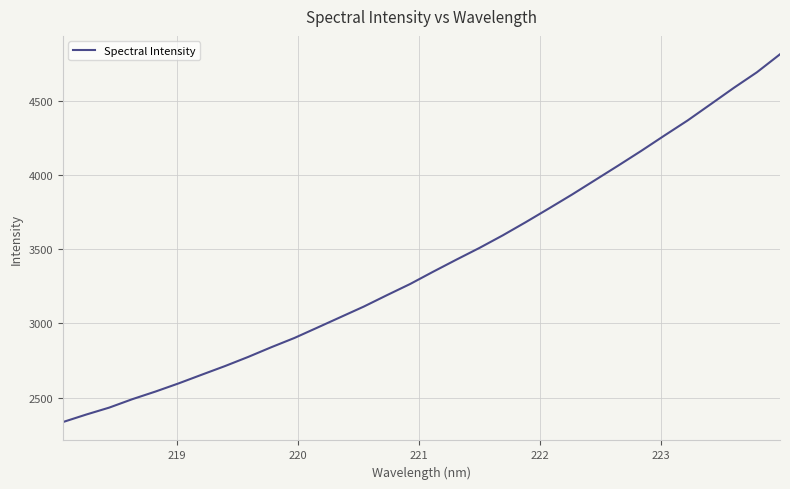

What is the minimum value shown in the chart?

2334.6